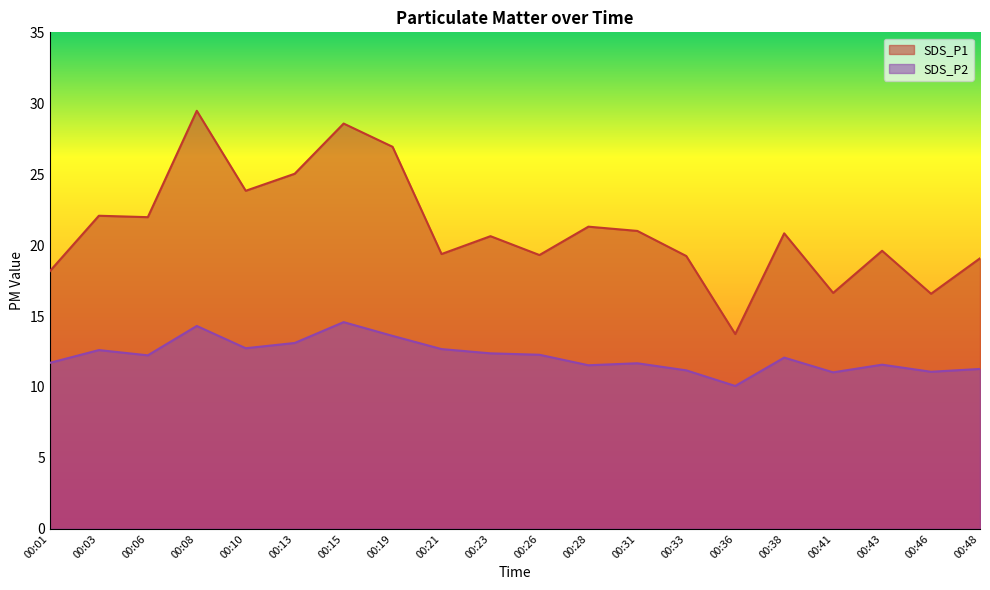

Between 00:08 and 00:48, which is larger?

00:08